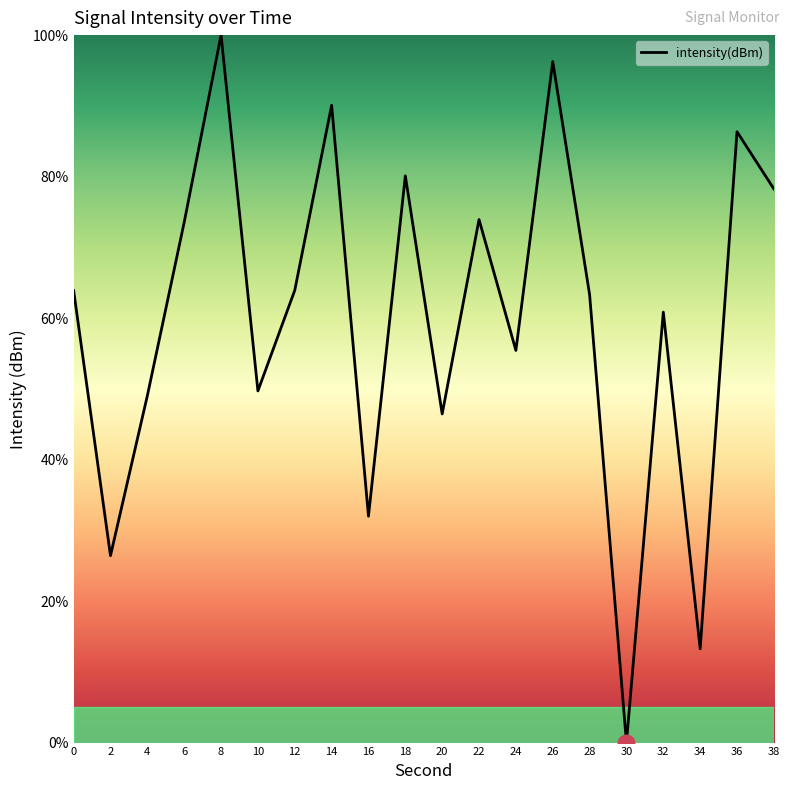

Count the number of categories in the chart.

20